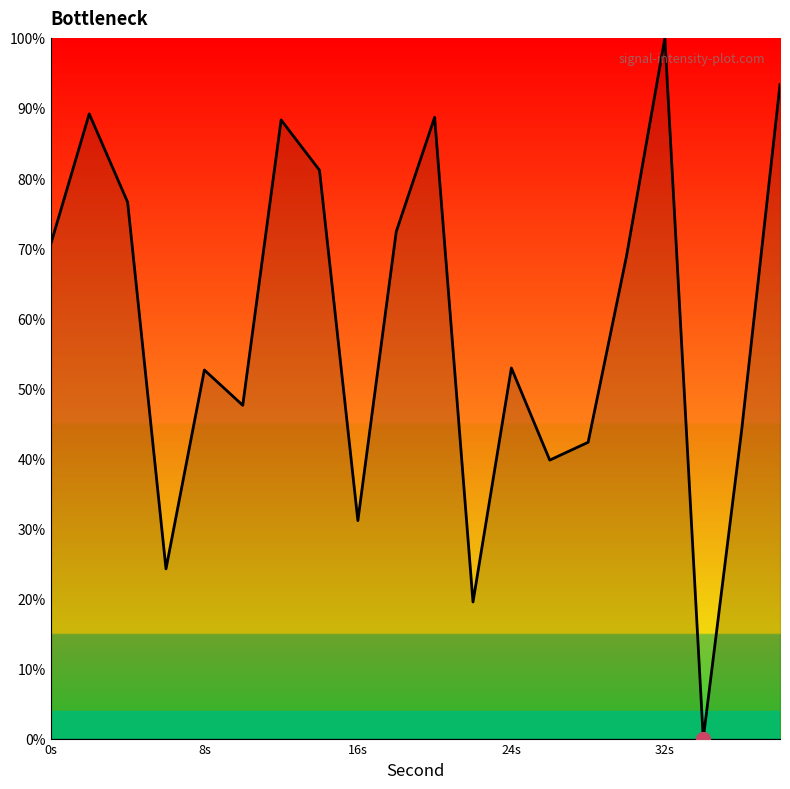

How many lines are shown in the chart?

1